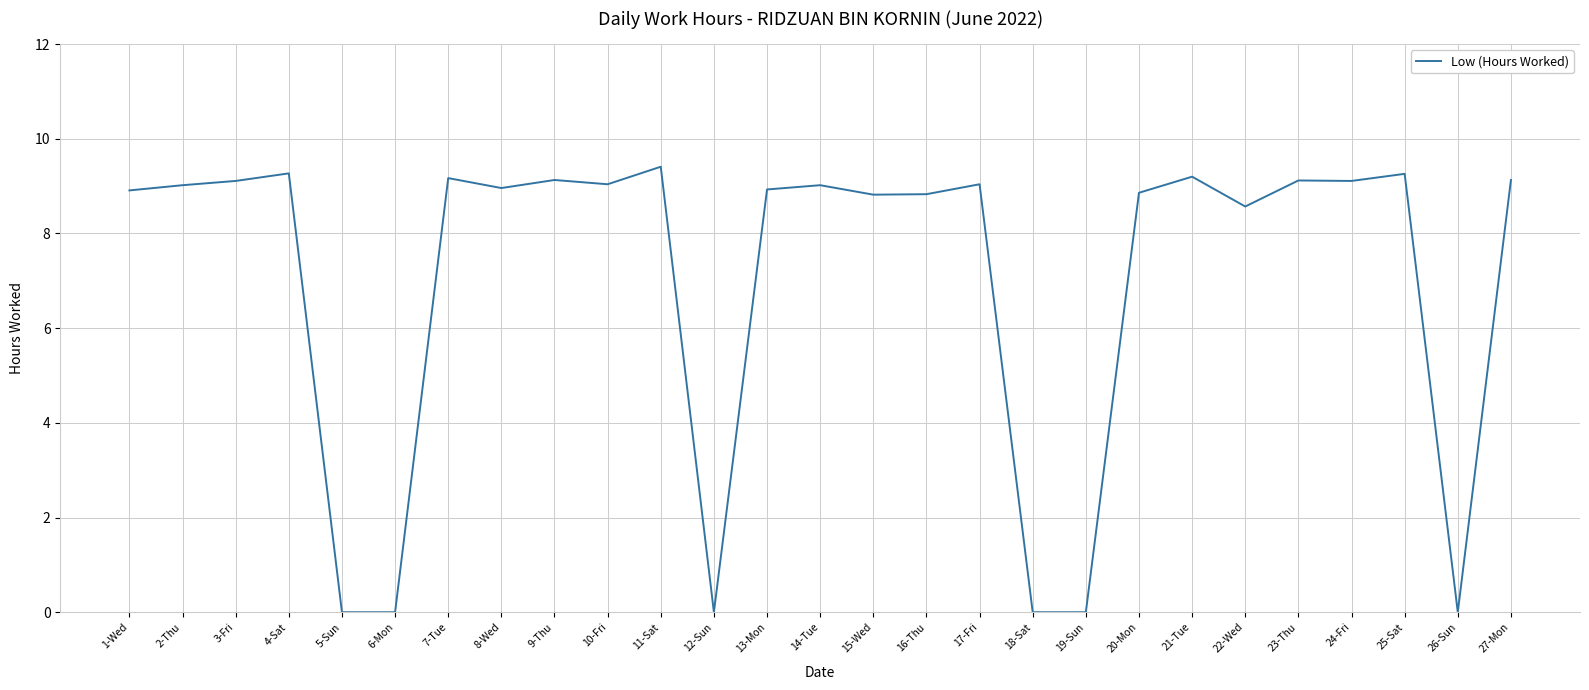

At which label does the data first exceed 9?

2-Thu